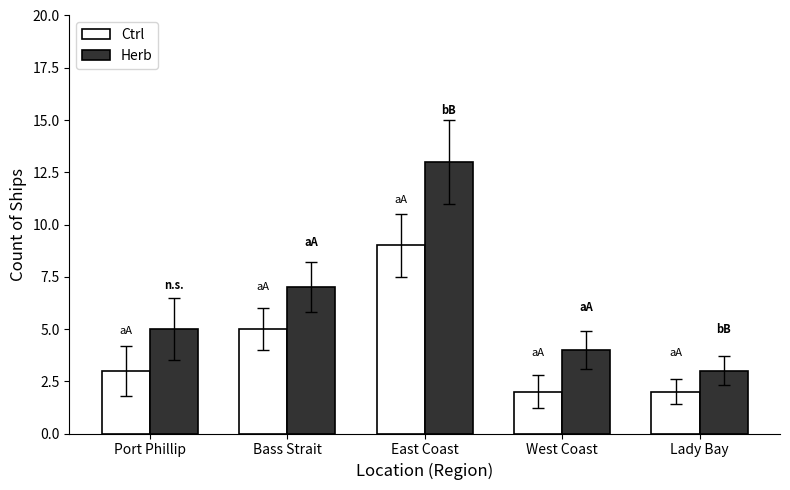

The value of Herb at Bass Strait is 10. True or false?

False